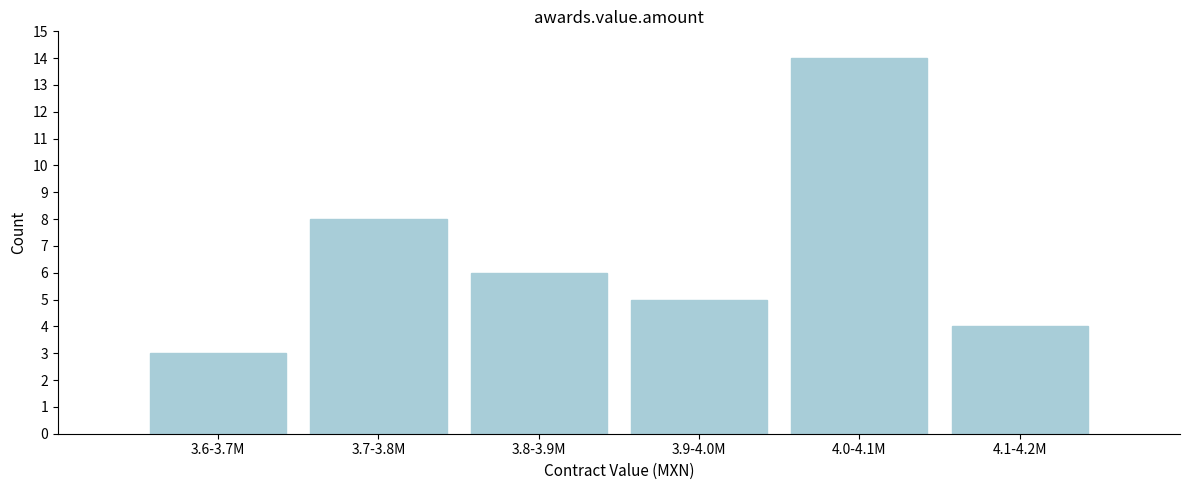

Reading left to right, what are all the values shown in this chart?

3	8	6	5	14	4